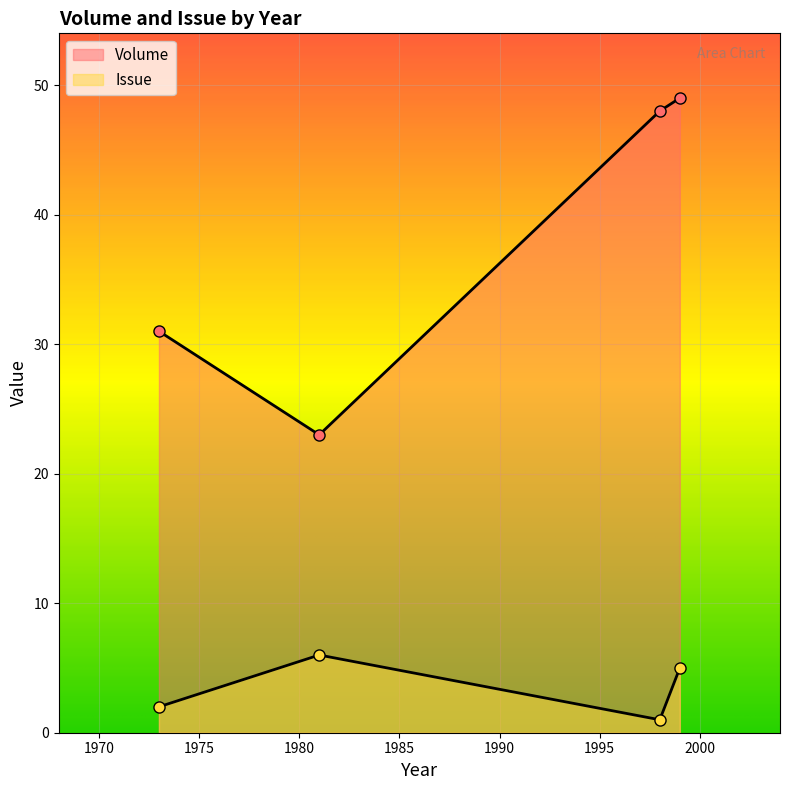

Where is the first local minimum for Volume?

1981